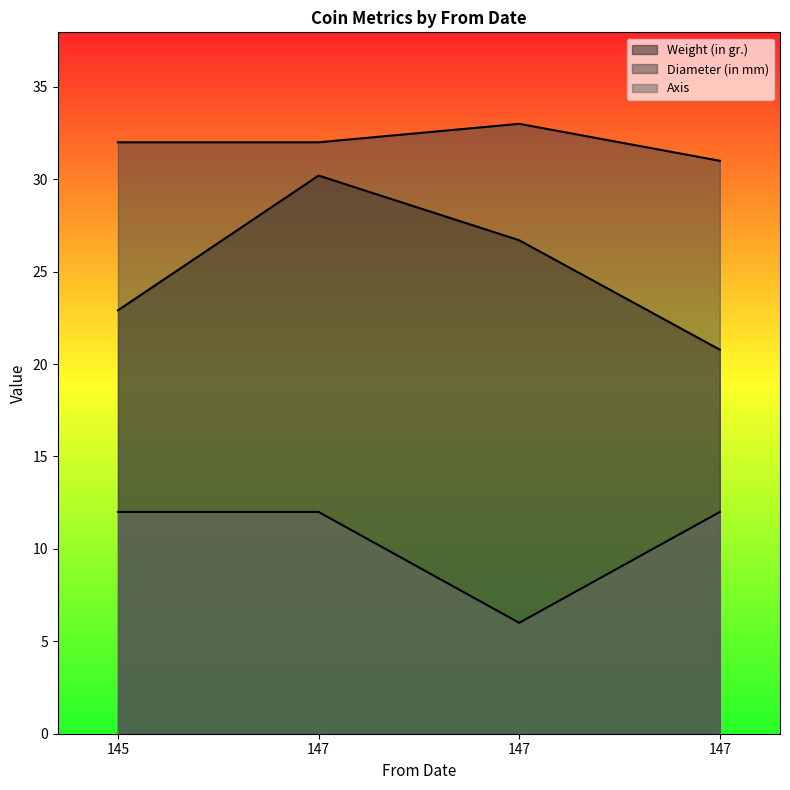

What is the difference between the second highest and minimum values in the Diameter (in mm) series?

1